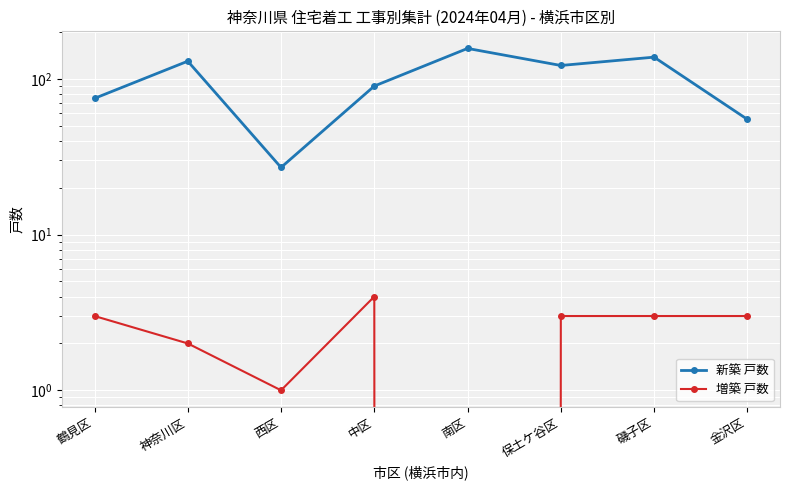

What is the label of the 1st point from the left?

鶴見区